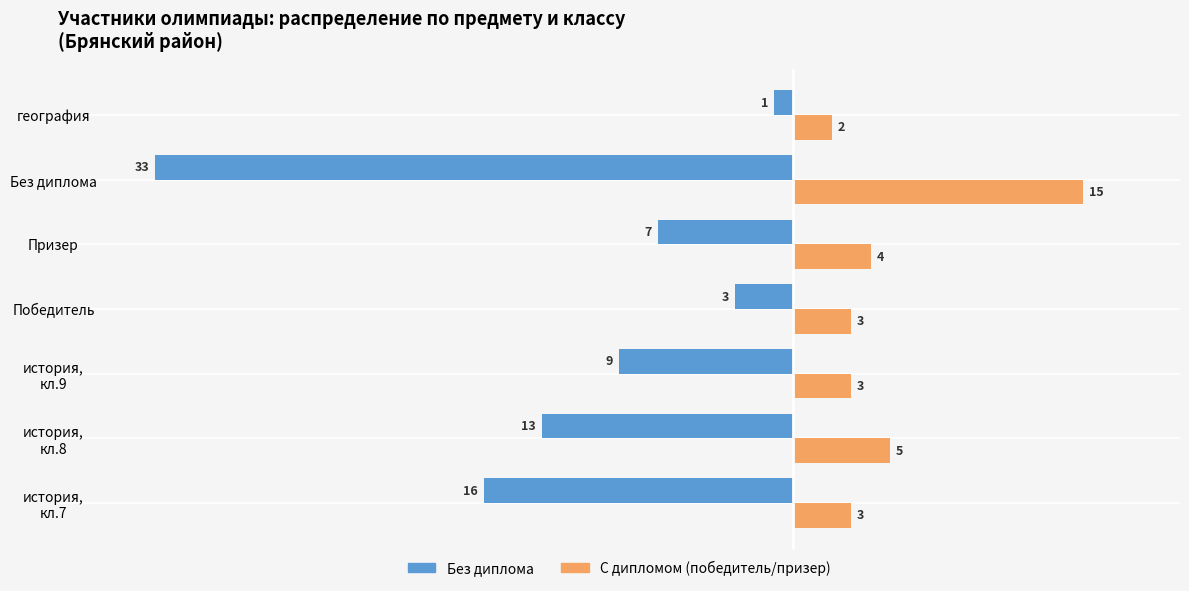

What is the spread (max minus min) of values at Без диплома?

48